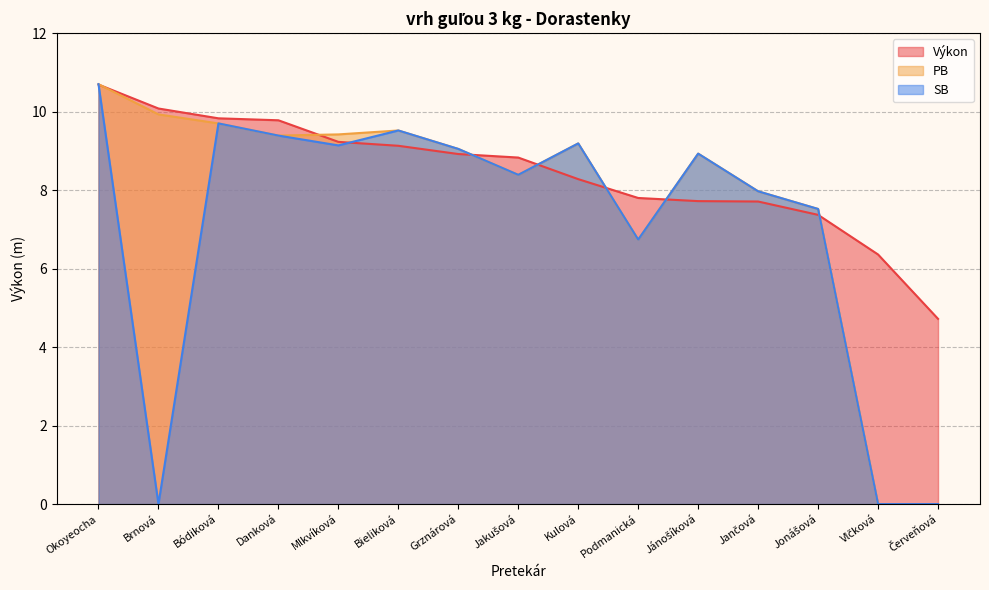

Which series has the largest total across all categories?

Výkon